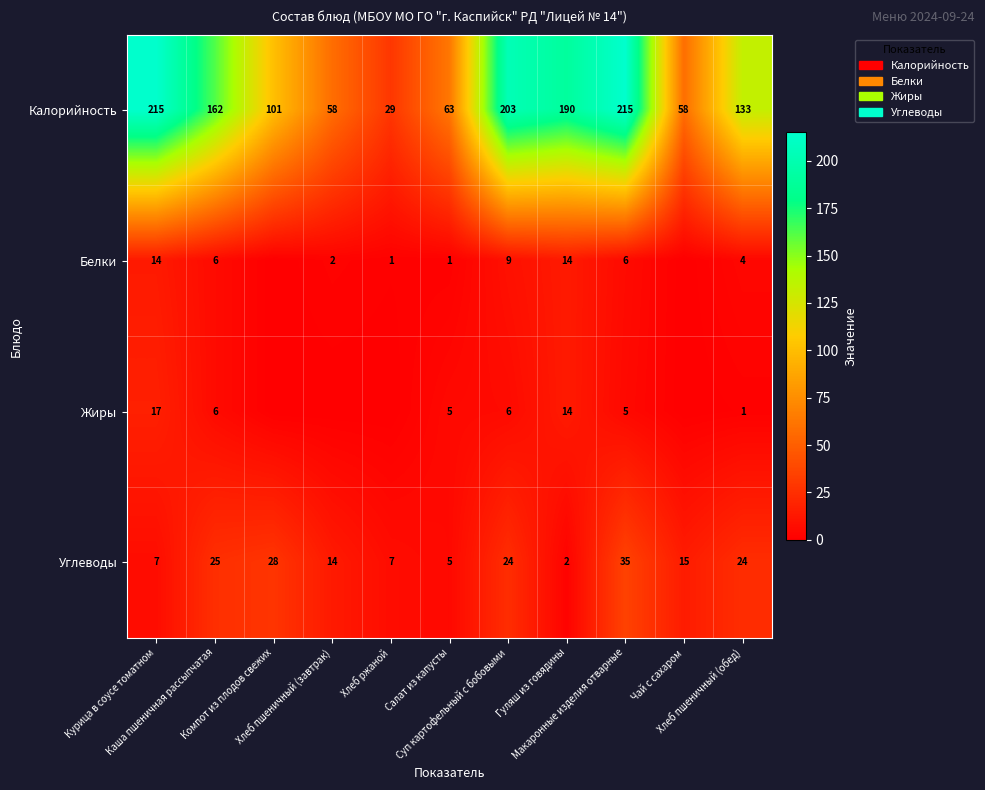

What is the greatest value displayed?

215